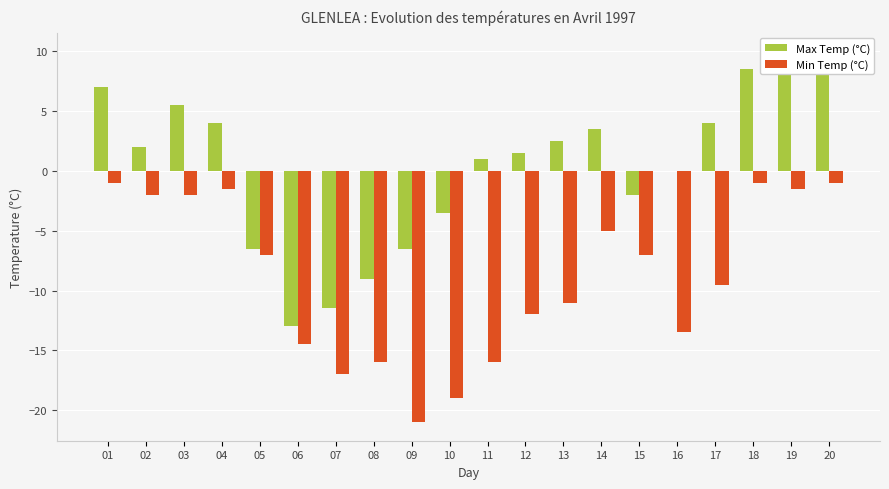

What is the highest value of the Min Temp (°C) series?

-1.0